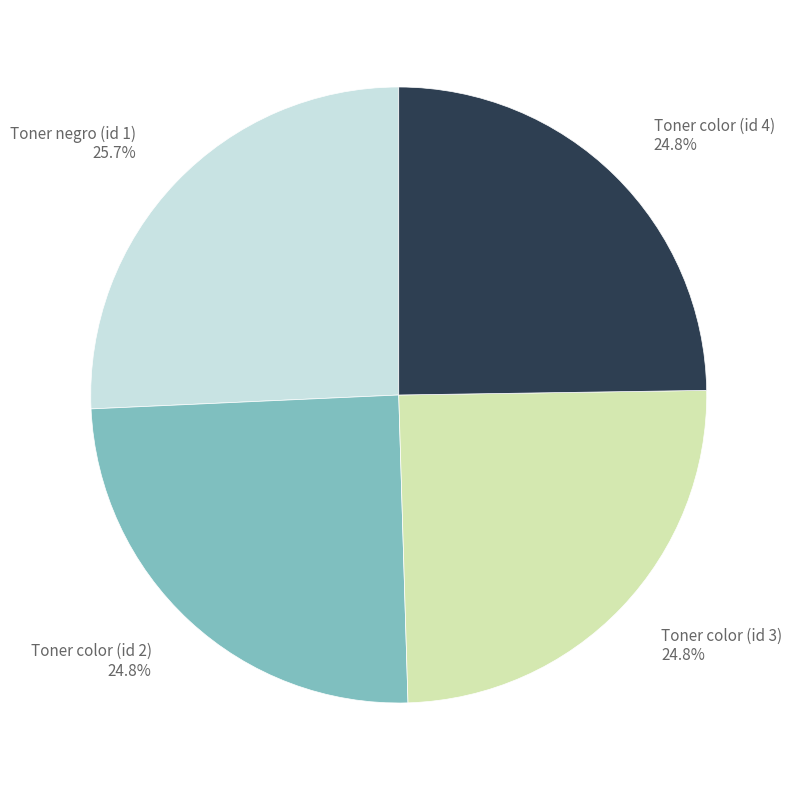

Is there a majority slice in this chart?

No